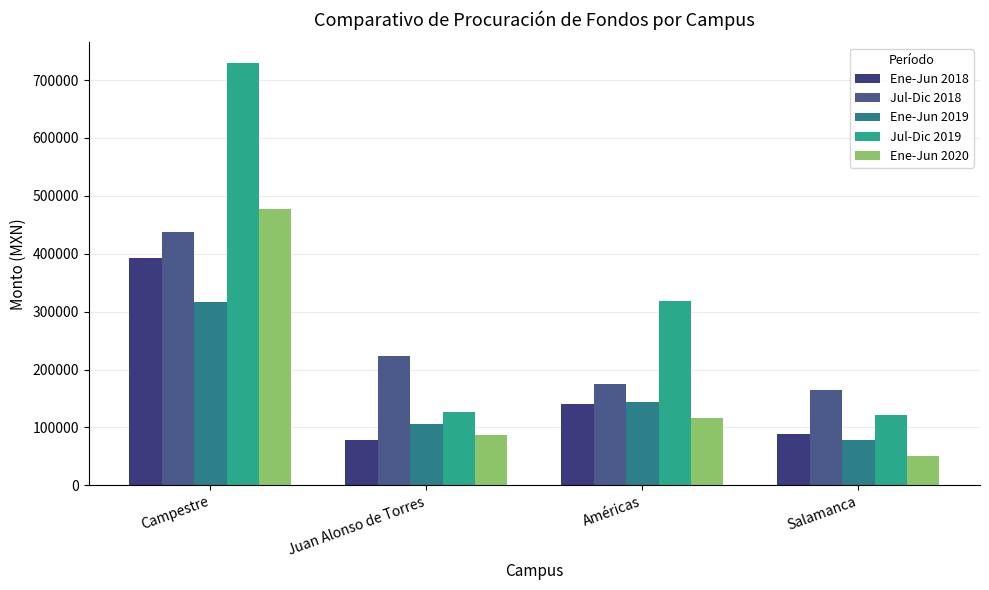

What is the minimum value for Jul-Dic 2019?

122111.0